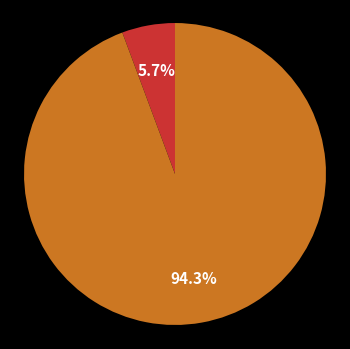

Is there a majority slice in this chart?

Yes